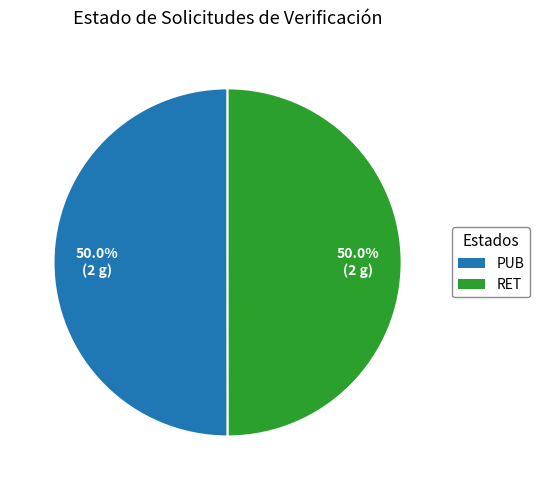

Combined, do RET and PUB account for over 50%?

Yes